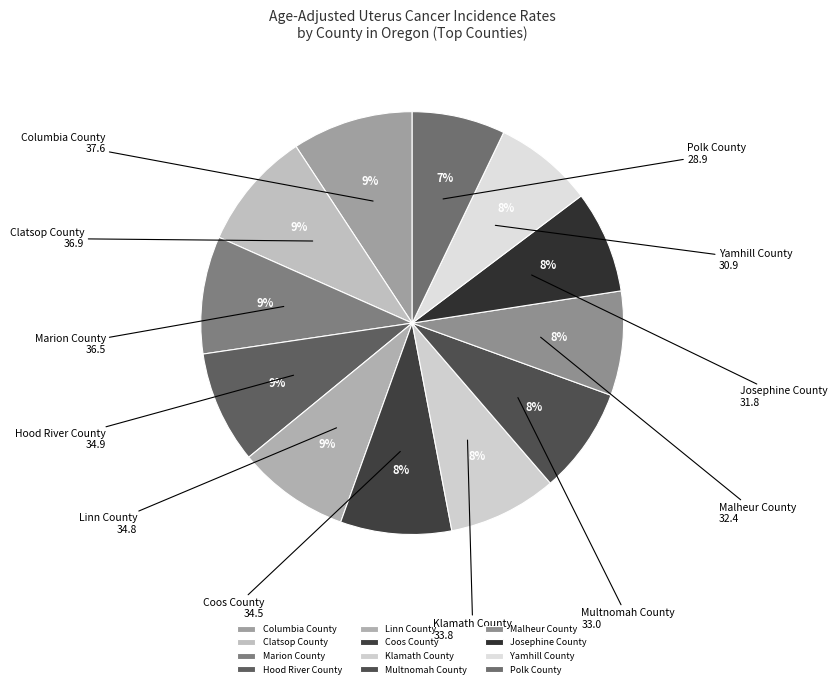

To the nearest percent, what is the average slice percentage?

8%